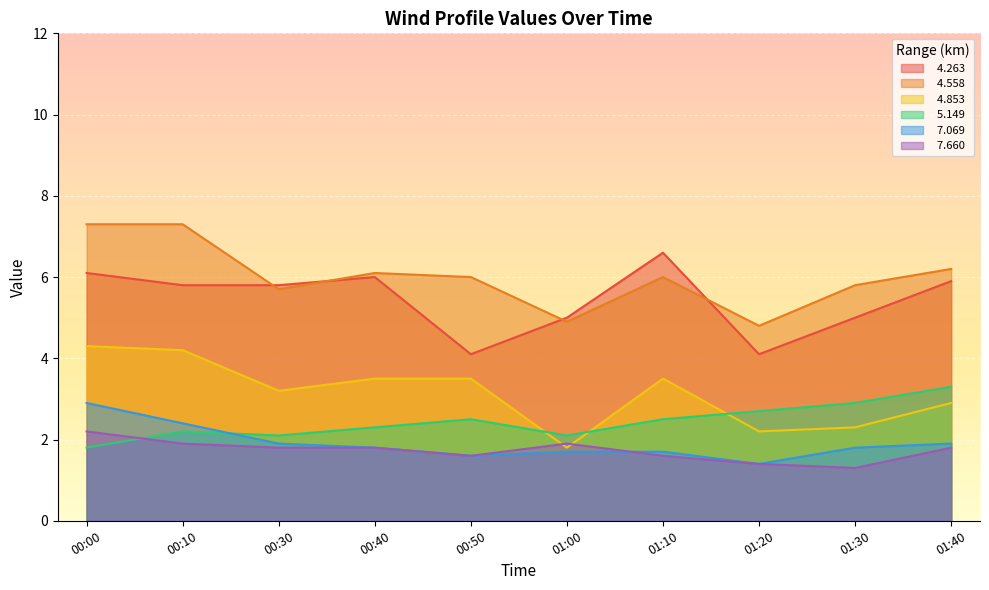

What is the smallest value displayed?

1.3